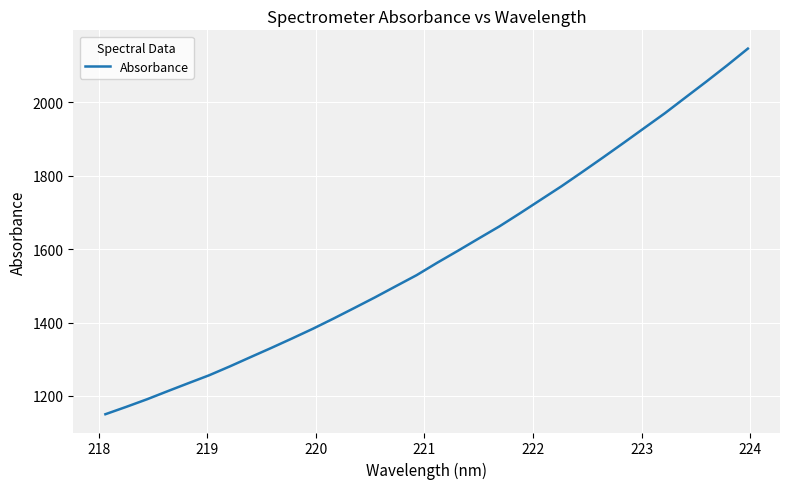

What is the minimum value shown in the chart?

1150.3